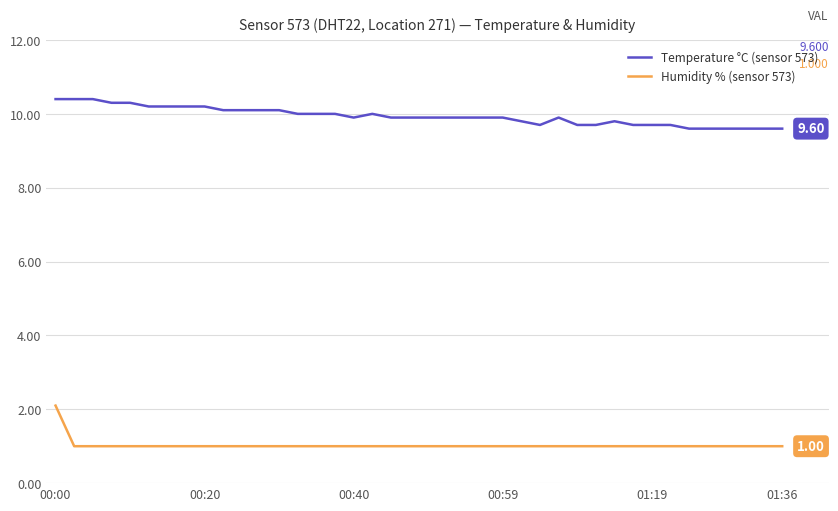

What are all the series names shown in the legend?

Temperature °C (sensor 573), Humidity % (sensor 573)